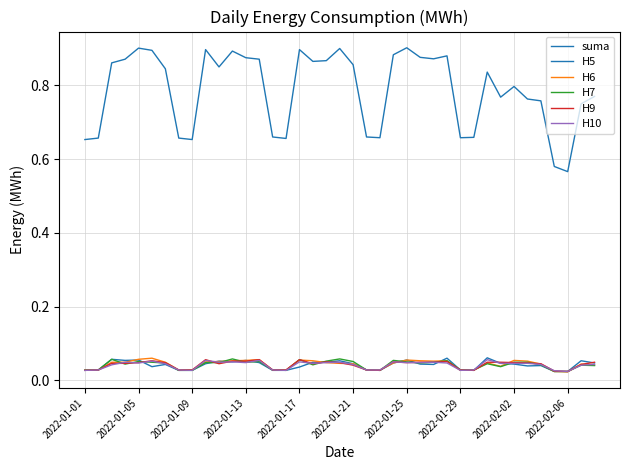

Is this an area chart (filled region under the line)?

No